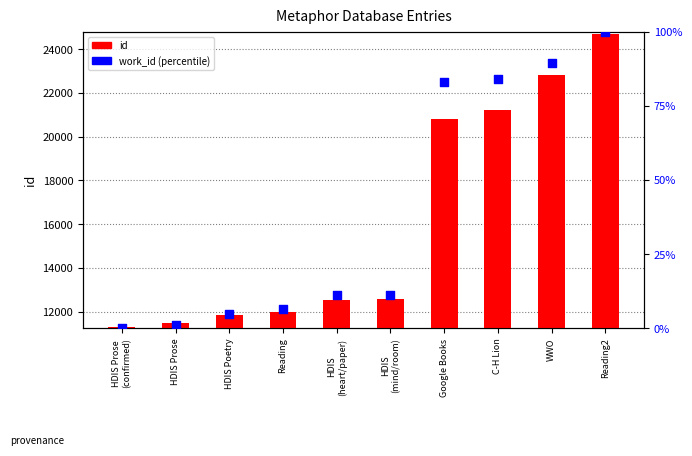

What is the total value across all series at C-H Lion?

21317.1